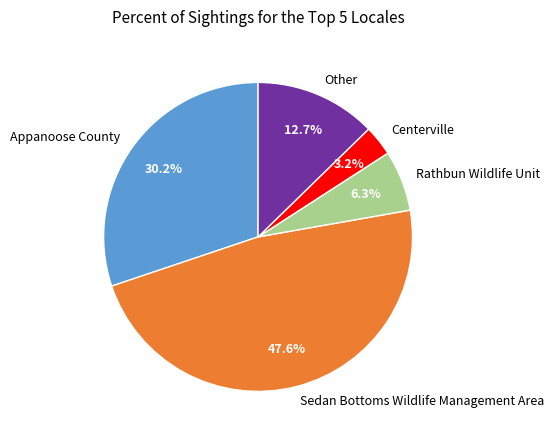

To the nearest percent, what is the difference between the largest and smallest slice percentages?

44%